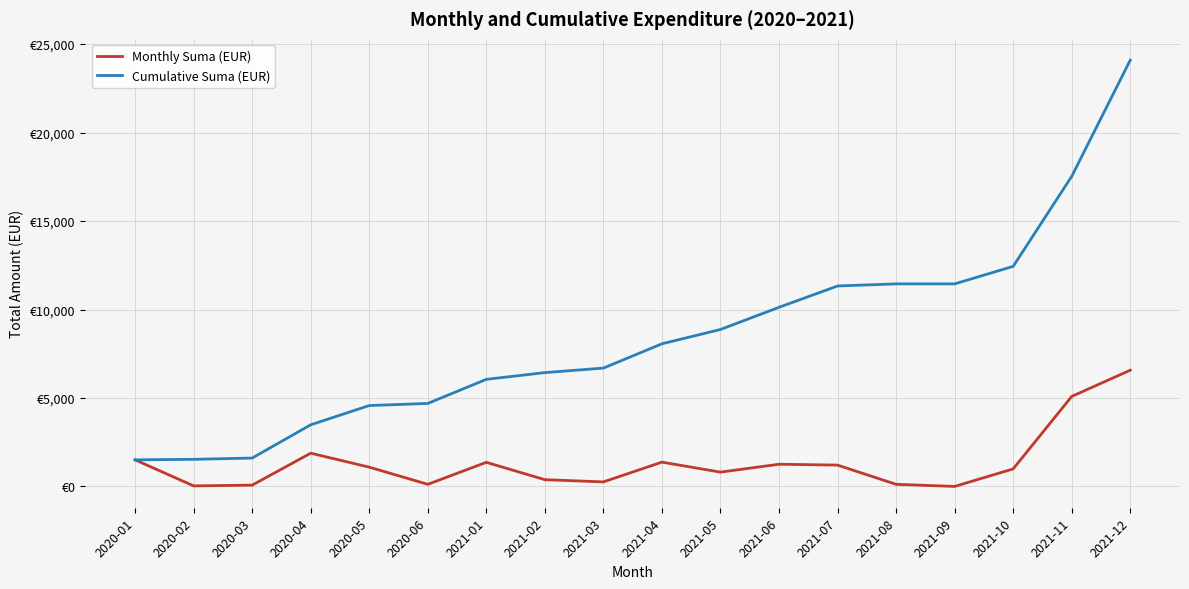

Which series has the largest total across all categories?

Cumulative Suma (EUR)